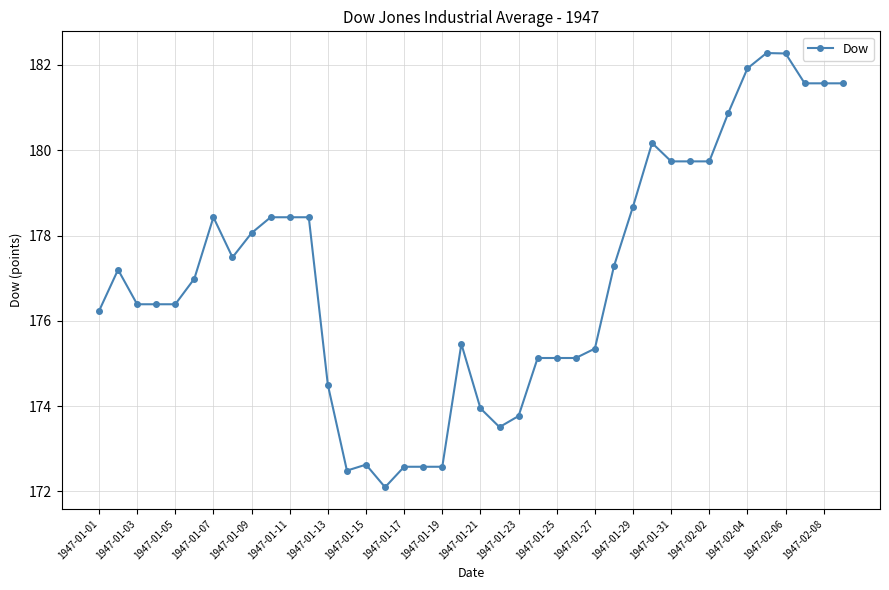

How many lines are shown in the chart?

1